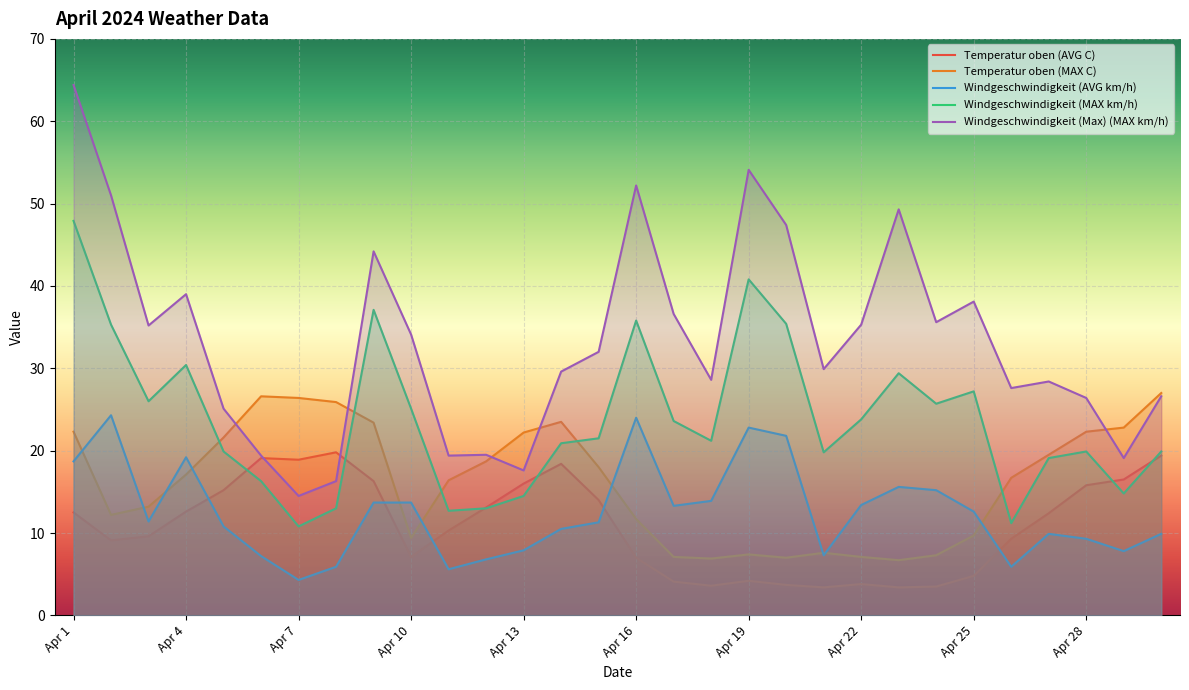

What value does the Temperatur oben (AVG C) series have at Apr 17?

4.1